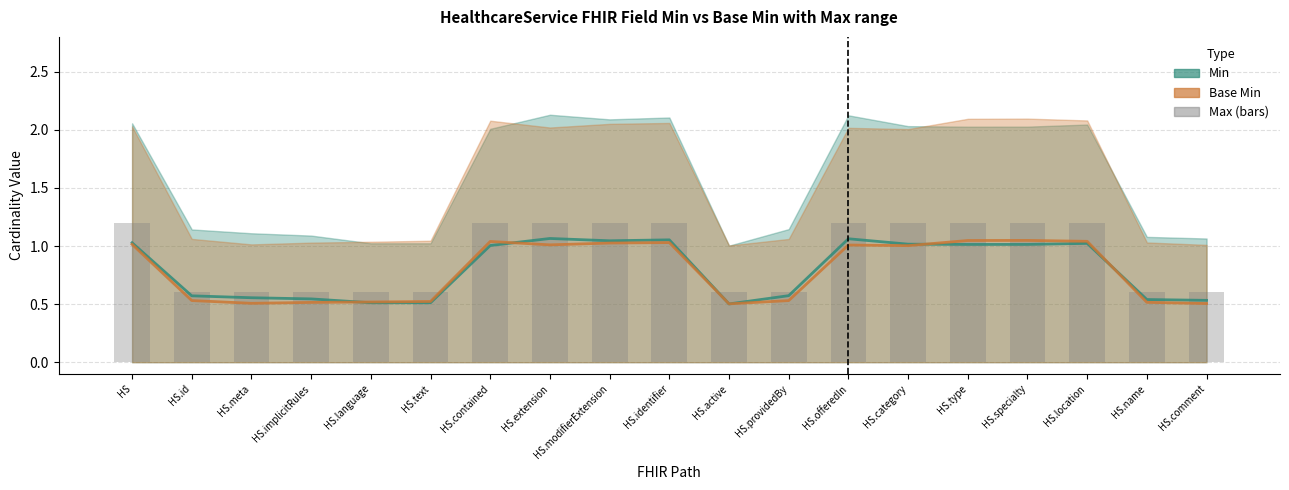

The value of Max (grey bars) at HS.implicitRules is 0.2. True or false?

False